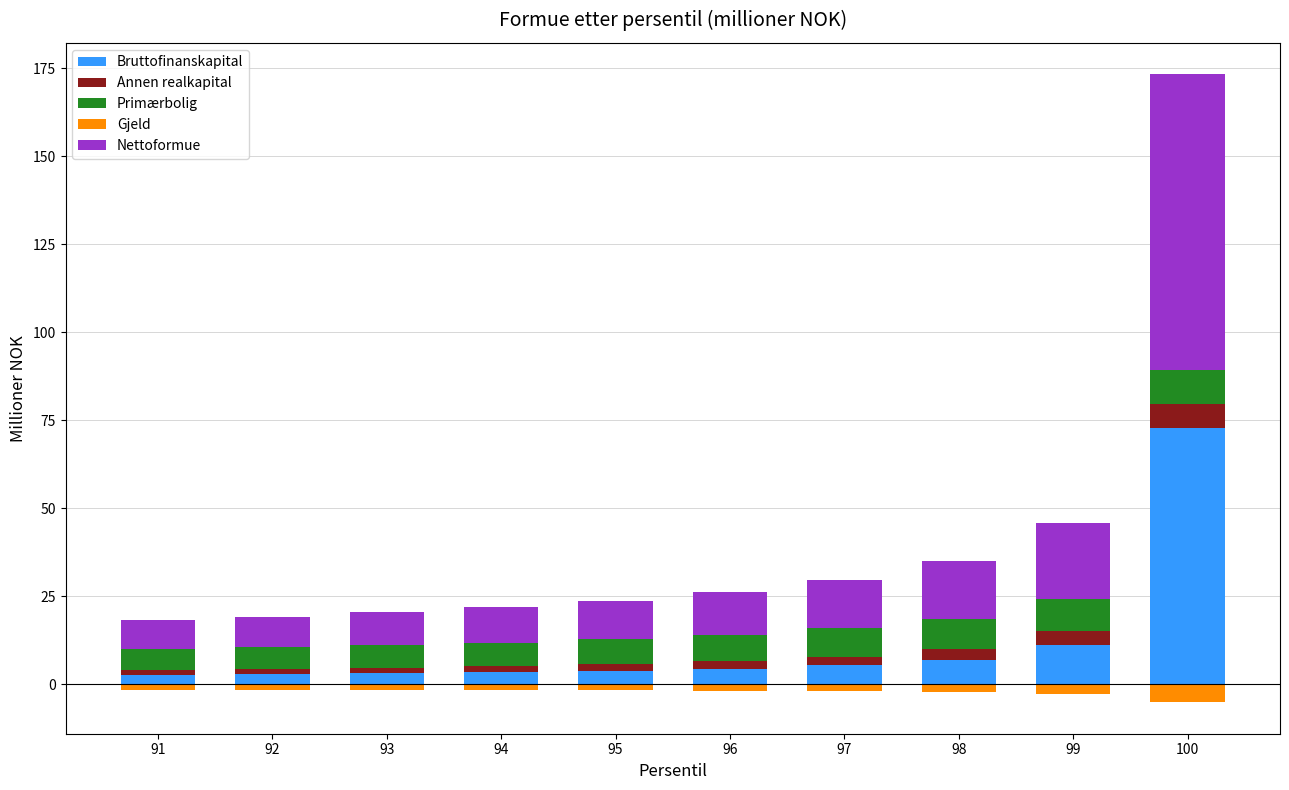

At which label is Bruttofinanskapital closest to 37?

99